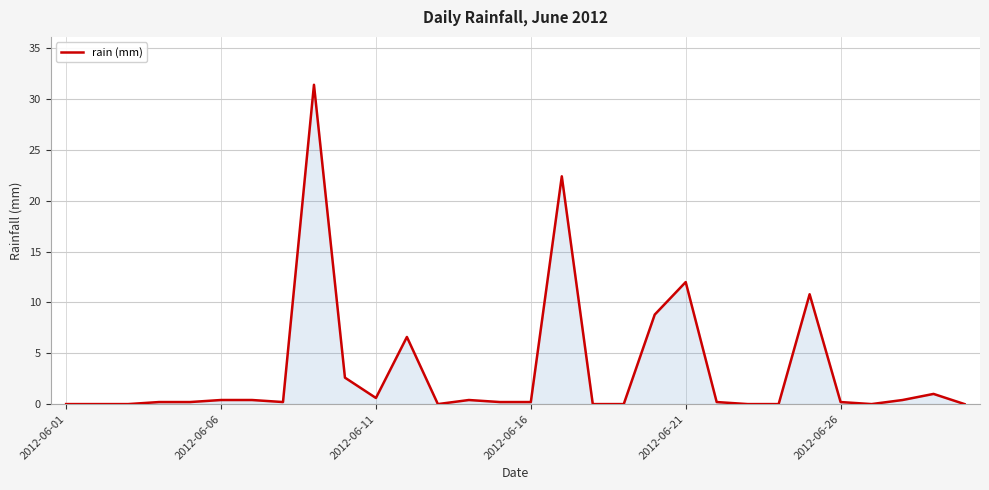

What is the greatest value displayed?

31.4